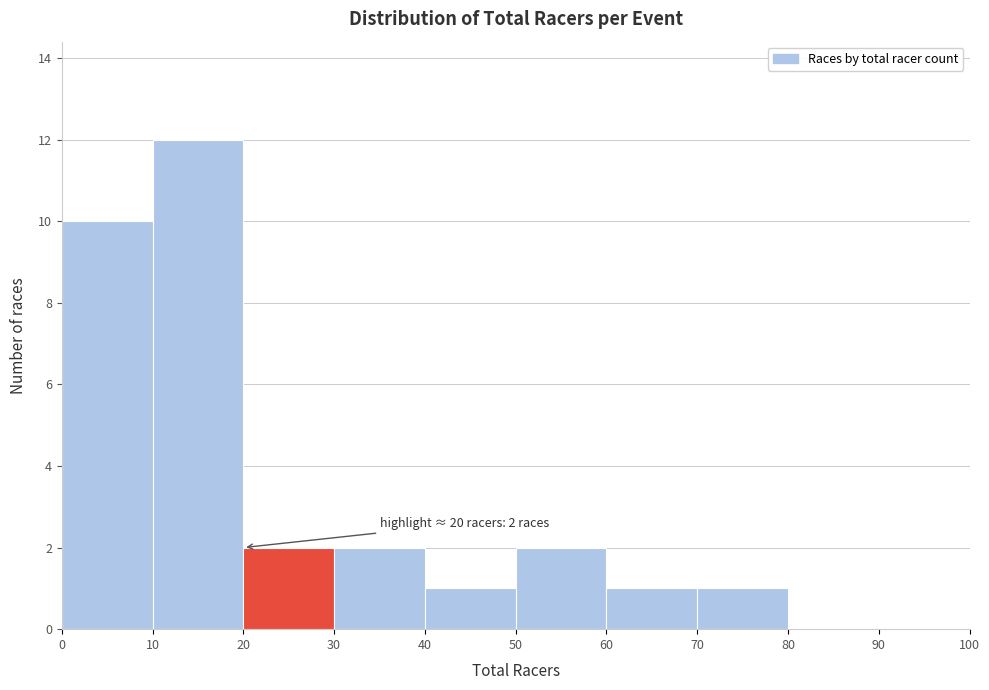

Which range on the x-axis has the tallest bar?

10 to 20